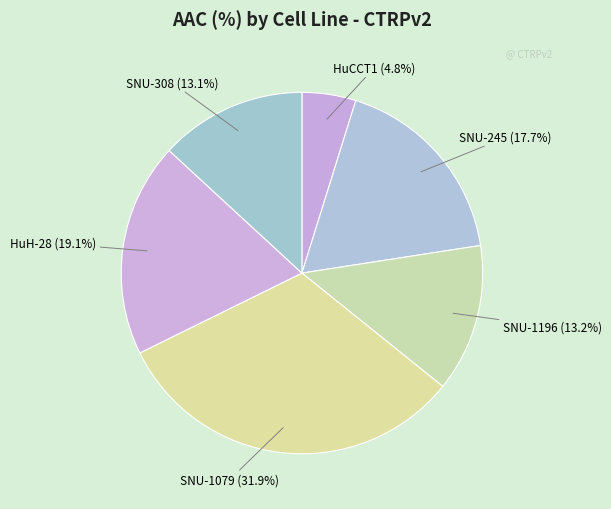

What percentage is the SNU-1196 slice, to the nearest percent?

13%